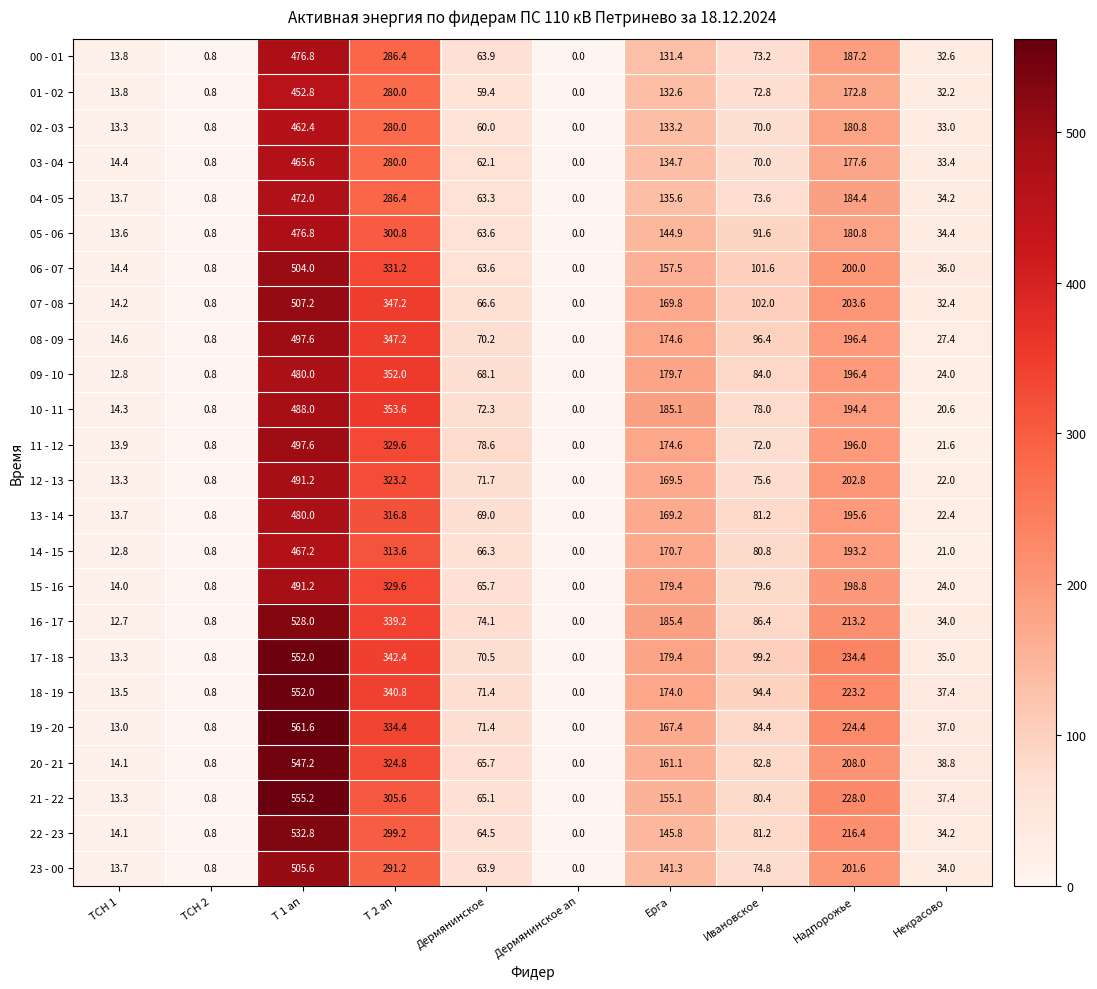

What is the difference between the maximum and minimum values in the 11 - 12 series?

497.6